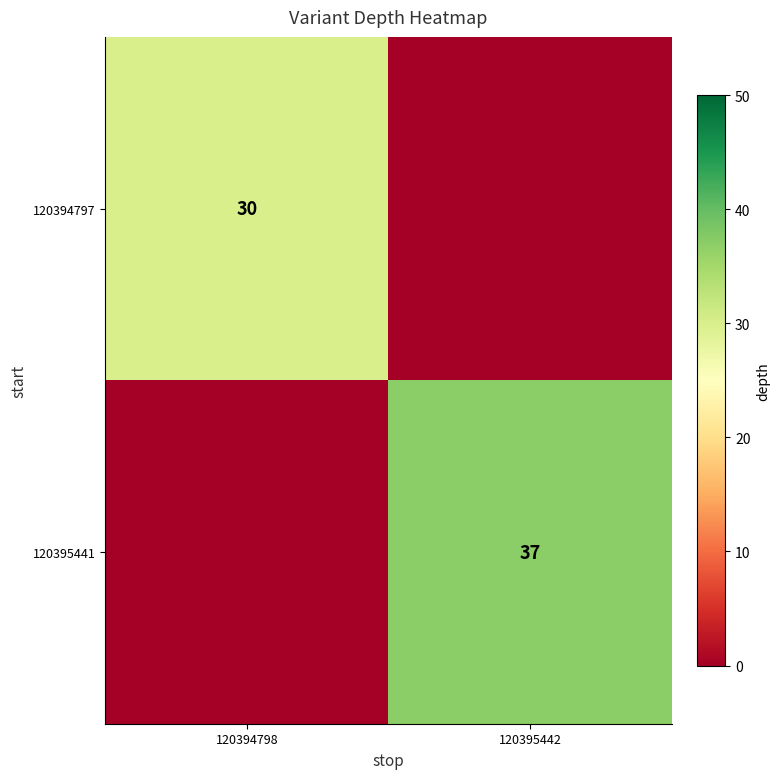

True or false: 120395441 has a value of 37 at 120395442.

True